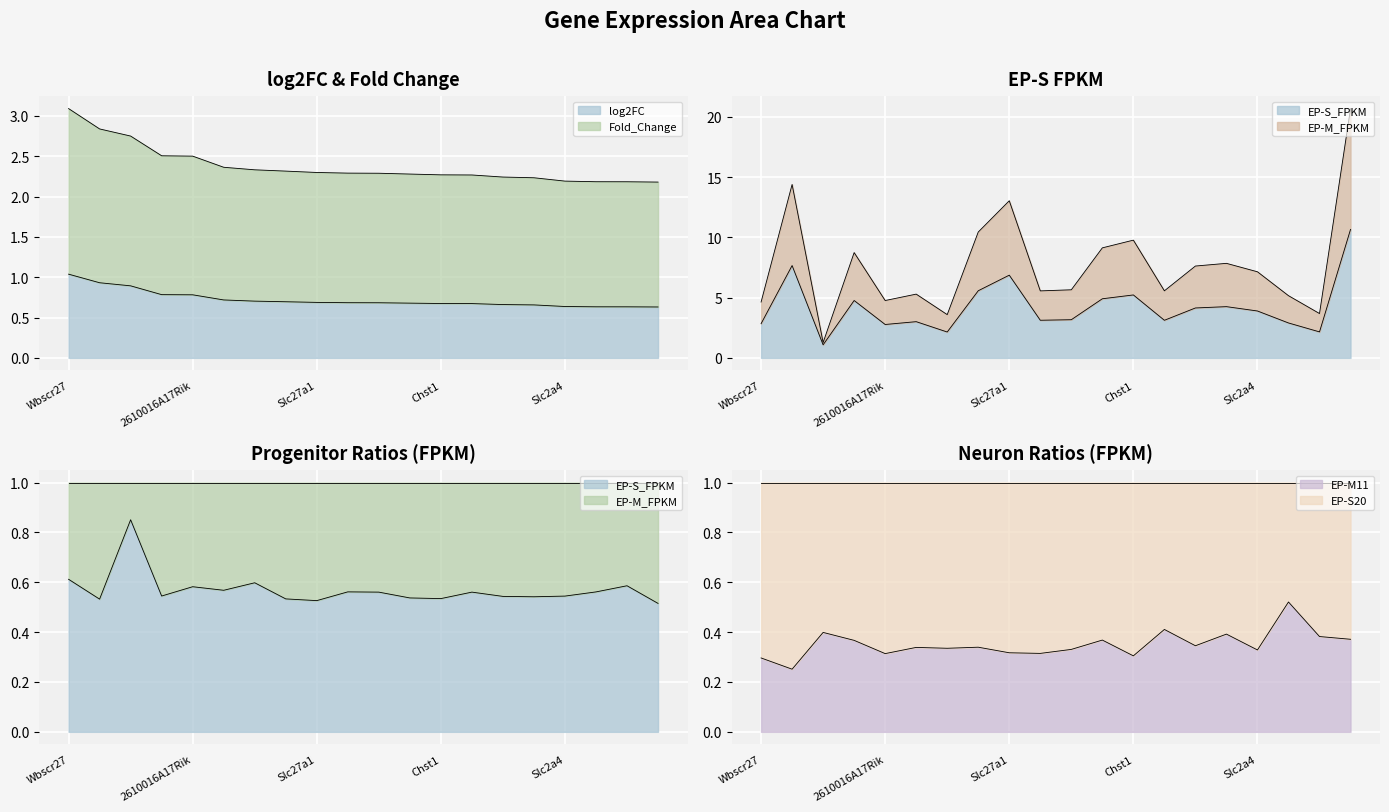

True or false: log2FC has more than 2 interior local peaks.

False